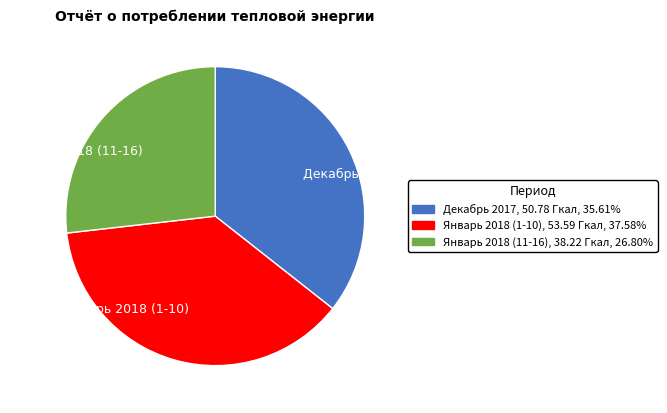

Rank the categories by value from highest to lowest.

Январь 2018 (1-10), Декабрь 2017, Январь 2018 (11-16)